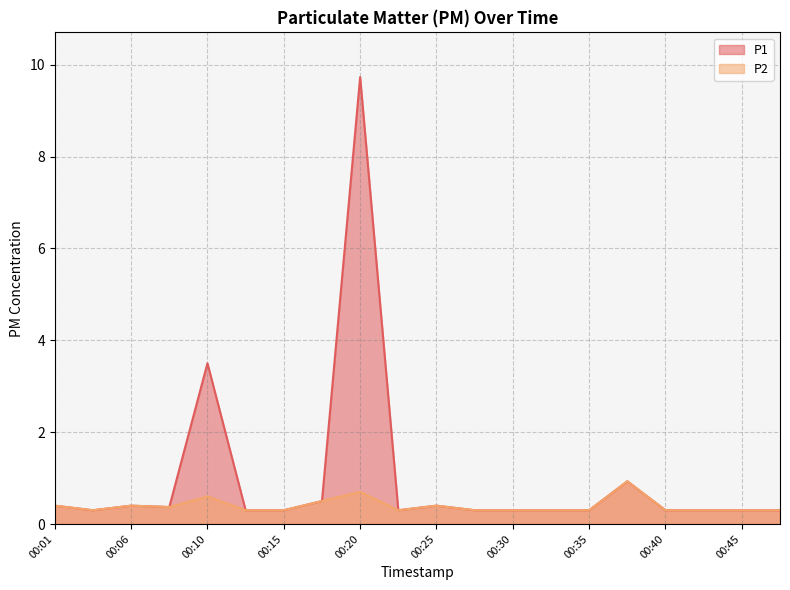

What is the difference between the maximum and second lowest values in the P2 series?

0.6